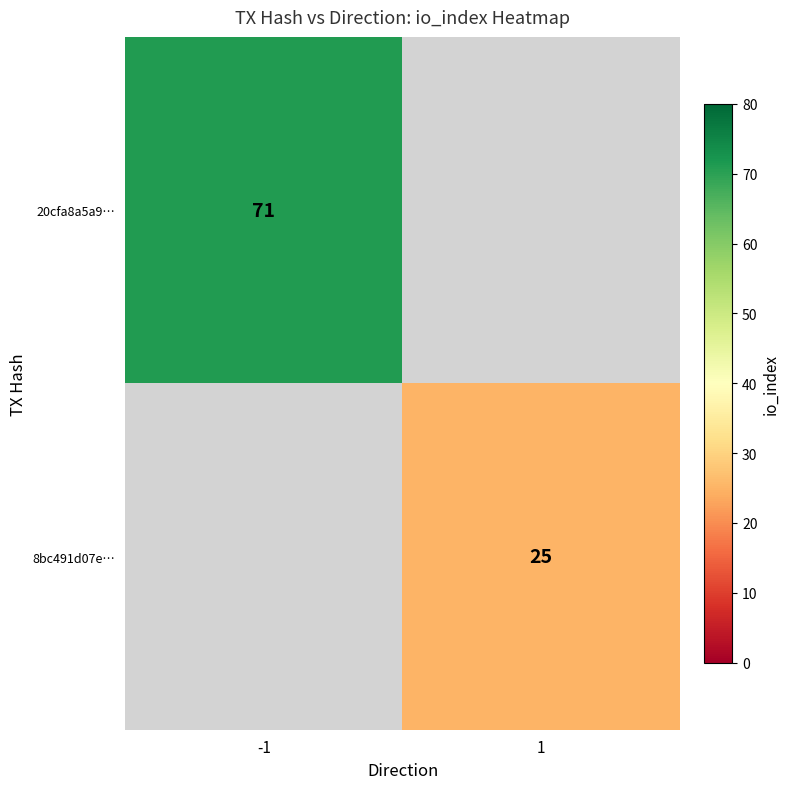

Which label corresponds to the smallest value in the chart?

1